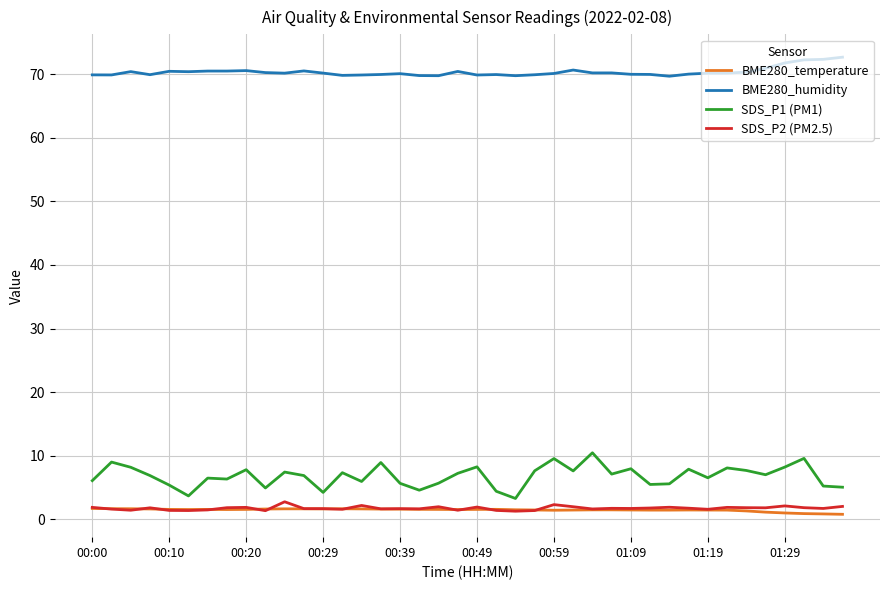

Which series has the largest range (max minus min)?

SDS_P1 (PM1)